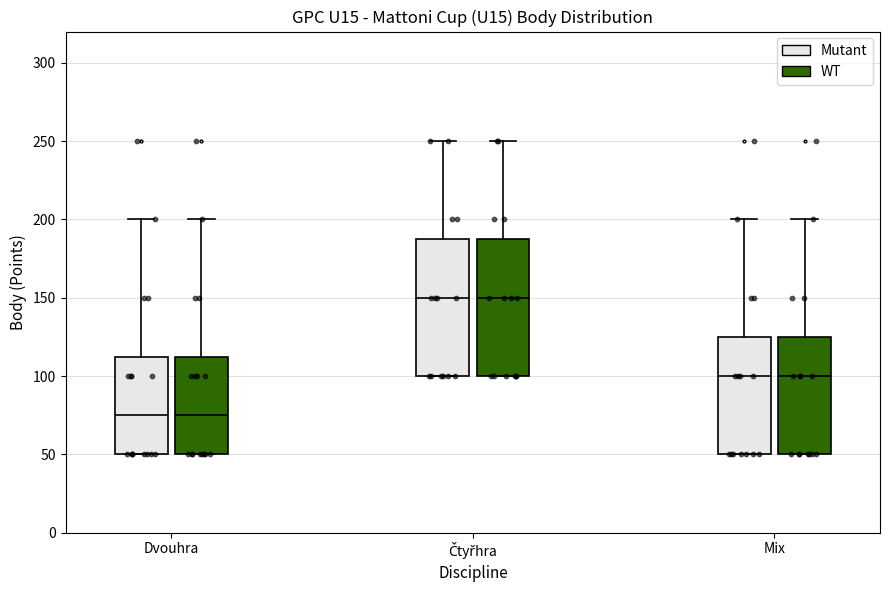

Reading left to right, transcribe this box plot: for each box, give where its median line is, the range the box spans, and where its two whiskers end, as read against the y-axis. The values are not printed on the chart, so give them approximately, as read against the axis.

Dvouhra (Mutant): median 75, box 50 to 115, whiskers 50 to 200
Dvouhra (WT): median 75, box 50 to 115, whiskers 50 to 200
Čtyřhra (Mutant): median 150, box 100 to 190, whiskers 100 to 250
Čtyřhra (WT): median 150, box 100 to 190, whiskers 100 to 250
Mix (Mutant): median 100, box 50 to 125, whiskers 50 to 200
Mix (WT): median 100, box 50 to 125, whiskers 50 to 200